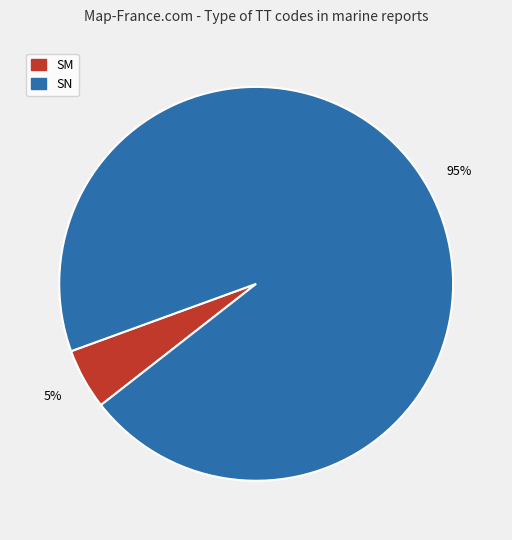

What is the ratio of the value at SN to the value at SM?

19.0